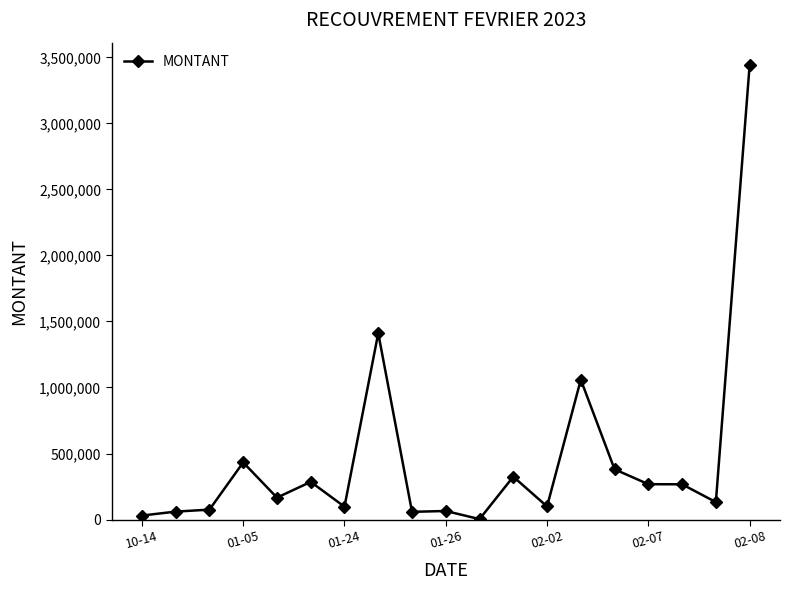

True or false: there are more than 0 points higher than both neighbors.

True